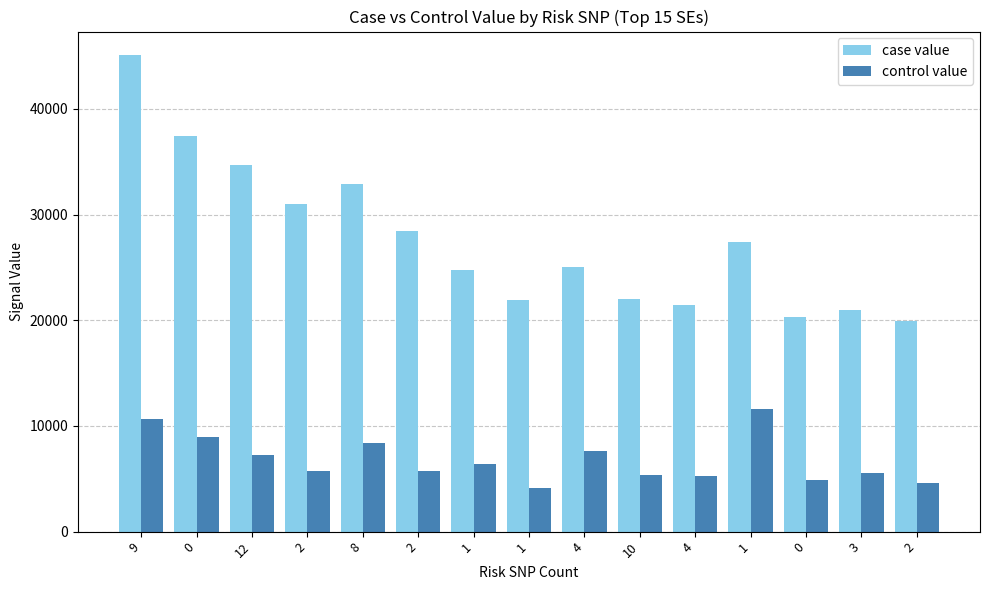

What is the total value across all series at 2?

36795.5